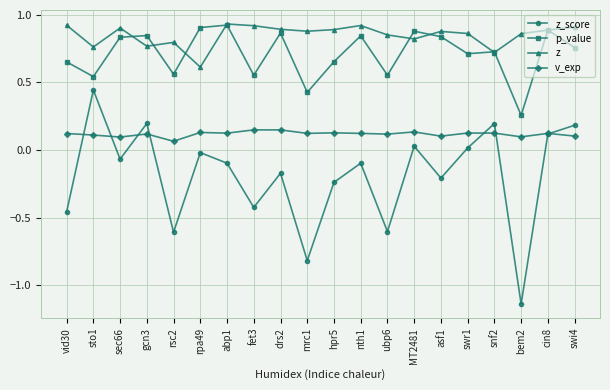

True or false: v_exp and p_value cross at least once.

False